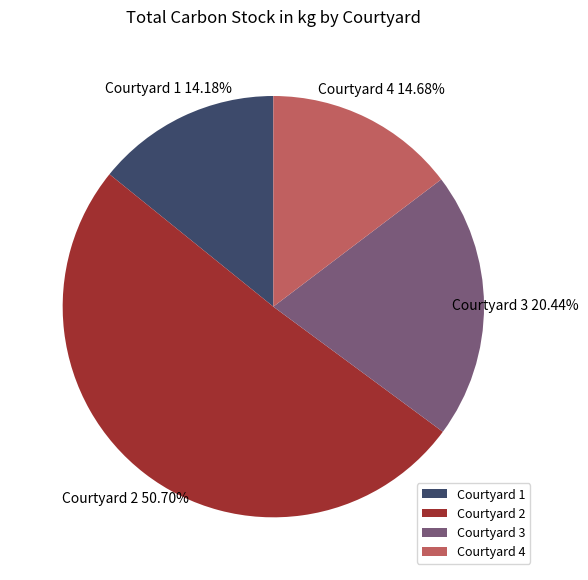

To the nearest percent, what is the combined percentage of Courtyard 1 and Courtyard 4?

29%